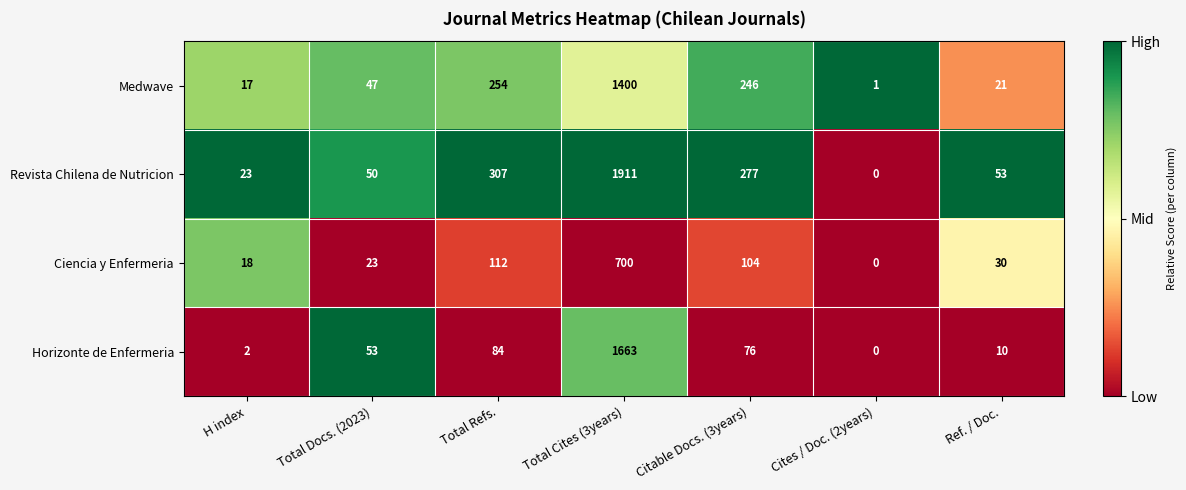

What is the difference between the second highest and second lowest values in the Ciencia y Enfermeria series?

94